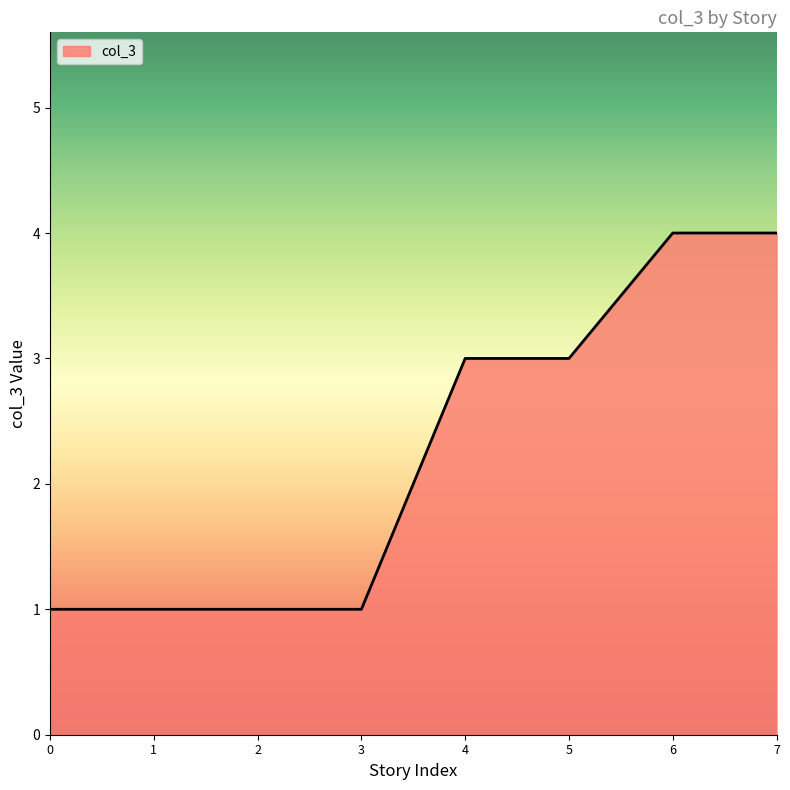

How many lines are shown in the chart?

1